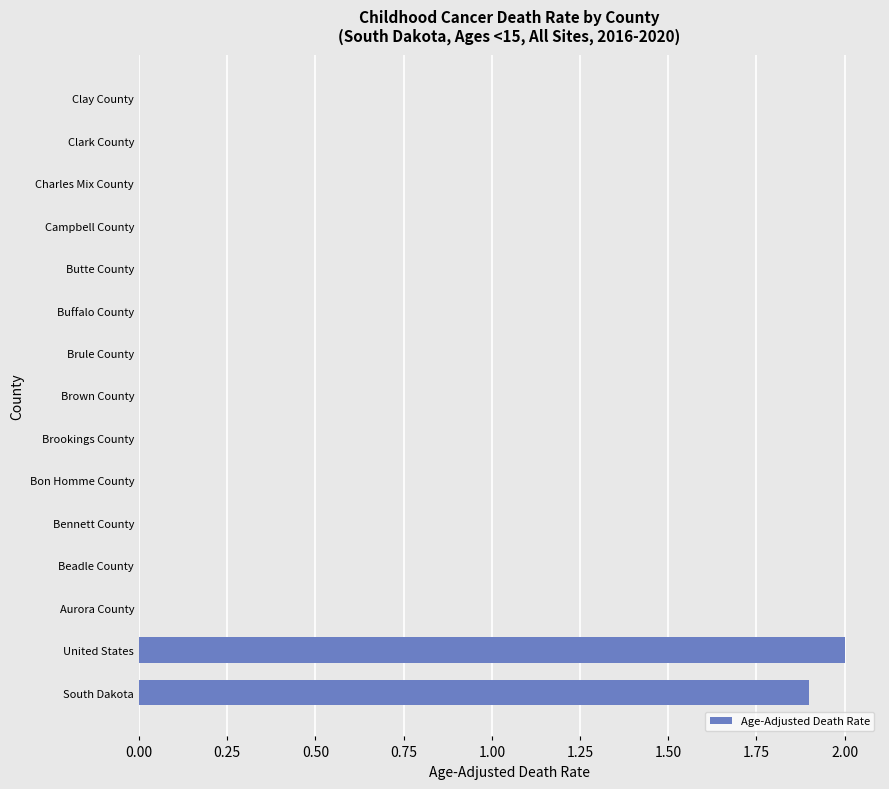

What is the sum of all values?

3.9